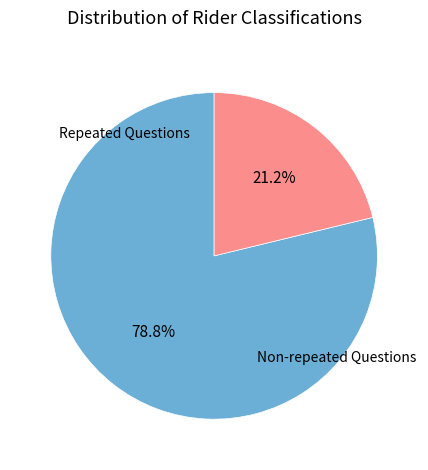

Does any single category account for the majority?

Yes